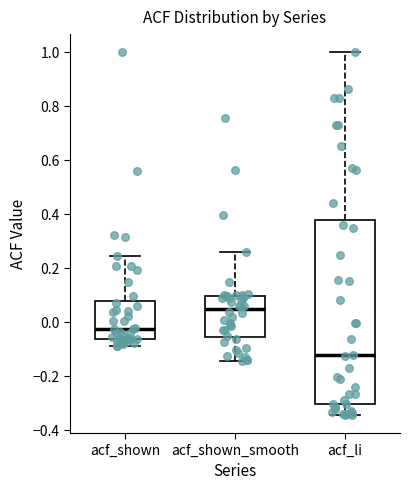

Reading left to right, transcribe this box plot: for each box, give where its median line is, the range the box spans, and where its two whiskers end, as read against the y-axis. The values are not printed on the chart, so give them approximately, as read against the axis.

acf_shown: median -0.02, box -0.06 to 0.08, whiskers -0.08 to 0.24
acf_shown_smooth: median 0.04, box -0.06 to 0.10, whiskers -0.14 to 0.26
acf_li: median -0.12, box -0.30 to 0.38, whiskers -0.34 to 1.00